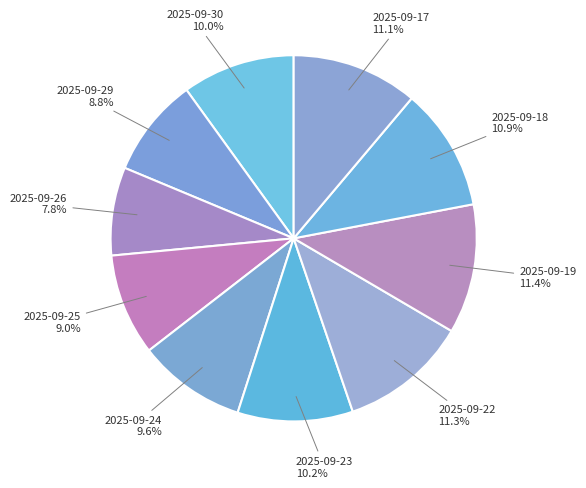

How many slices are in this pie chart?

10